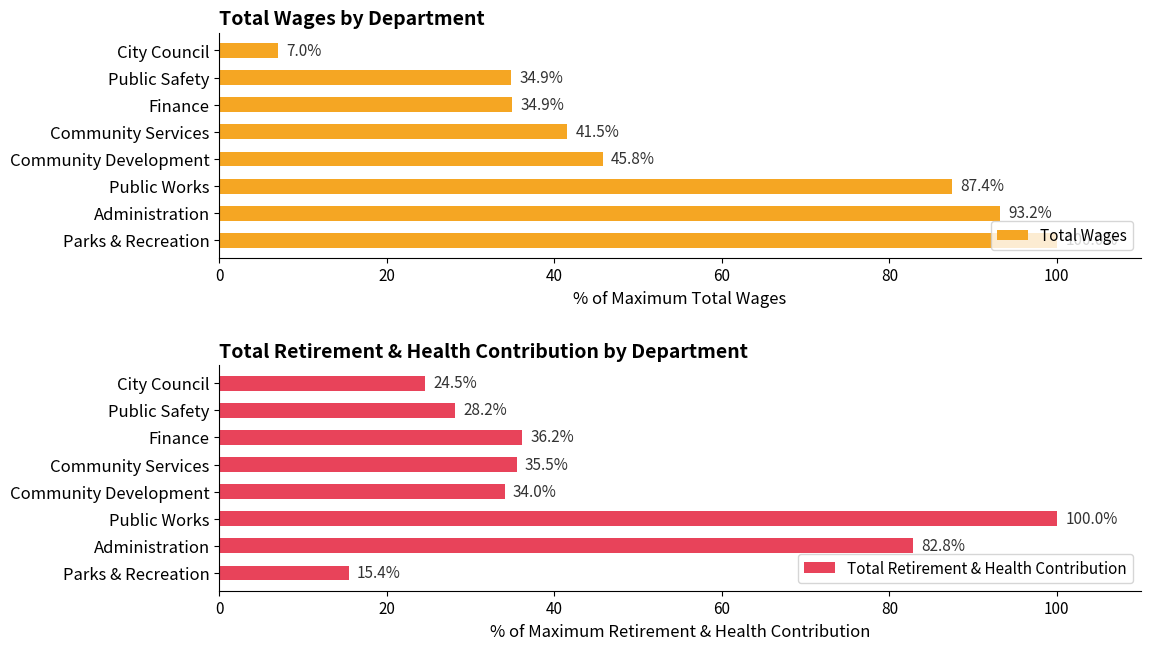

Reading left to right, extract all data points from this chart.

Total Wages: 100.0	93.2	87.4	45.8	41.5	34.9	34.9	7.0
Total Retirement & Health Contribution: 15.4	82.8	100.0	34.0	35.5	36.2	28.2	24.5